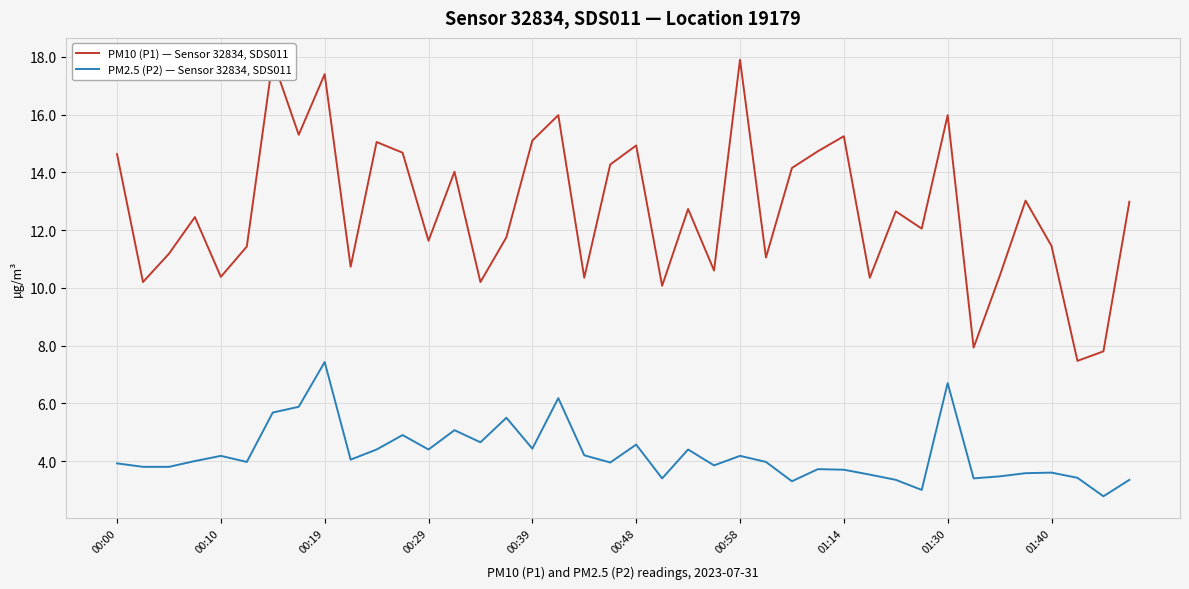

True or false: PM10 (P1) — Sensor 32834, SDS011 and PM2.5 (P2) — Sensor 32834, SDS011 cross at least once.

False